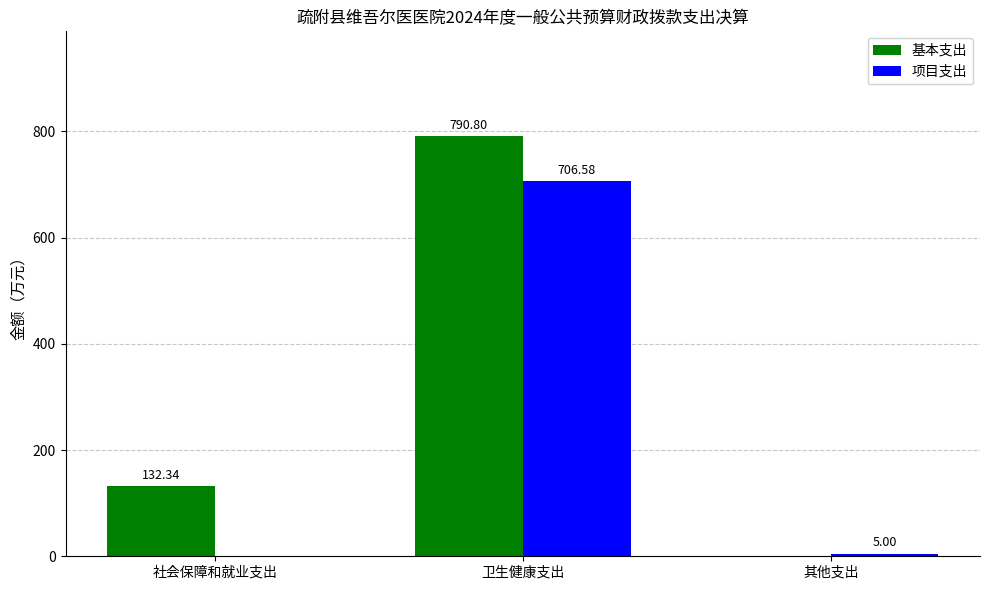

True or false: 项目支出 has a value of 706.6 at 卫生健康支出.

True